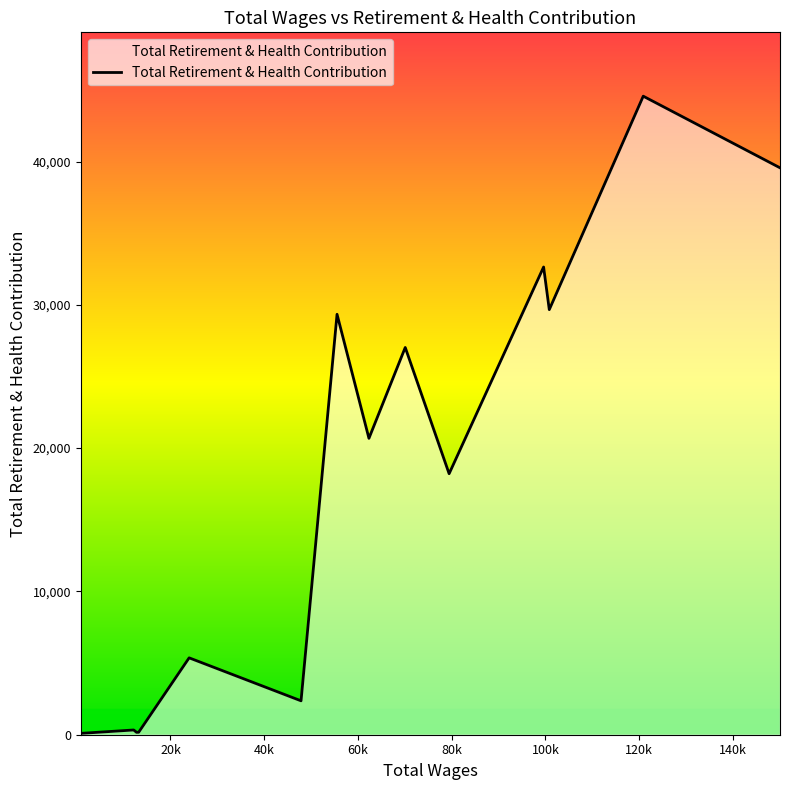

What is the difference between the maximum and minimum values?

44468